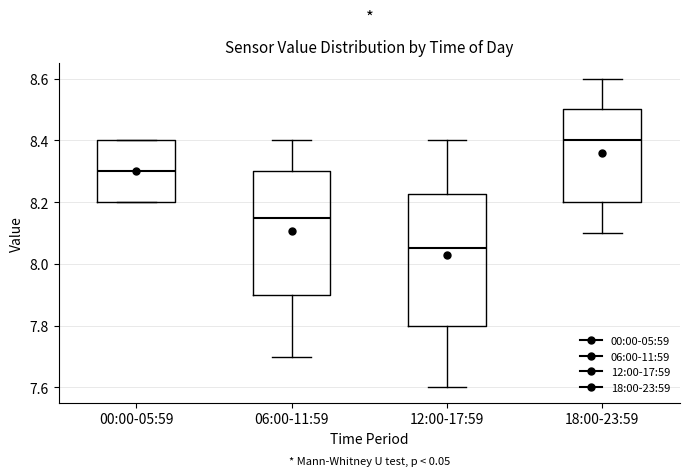

Comparing the boxes themselves (not the whiskers), which one is the tallest?

12:00-17:59